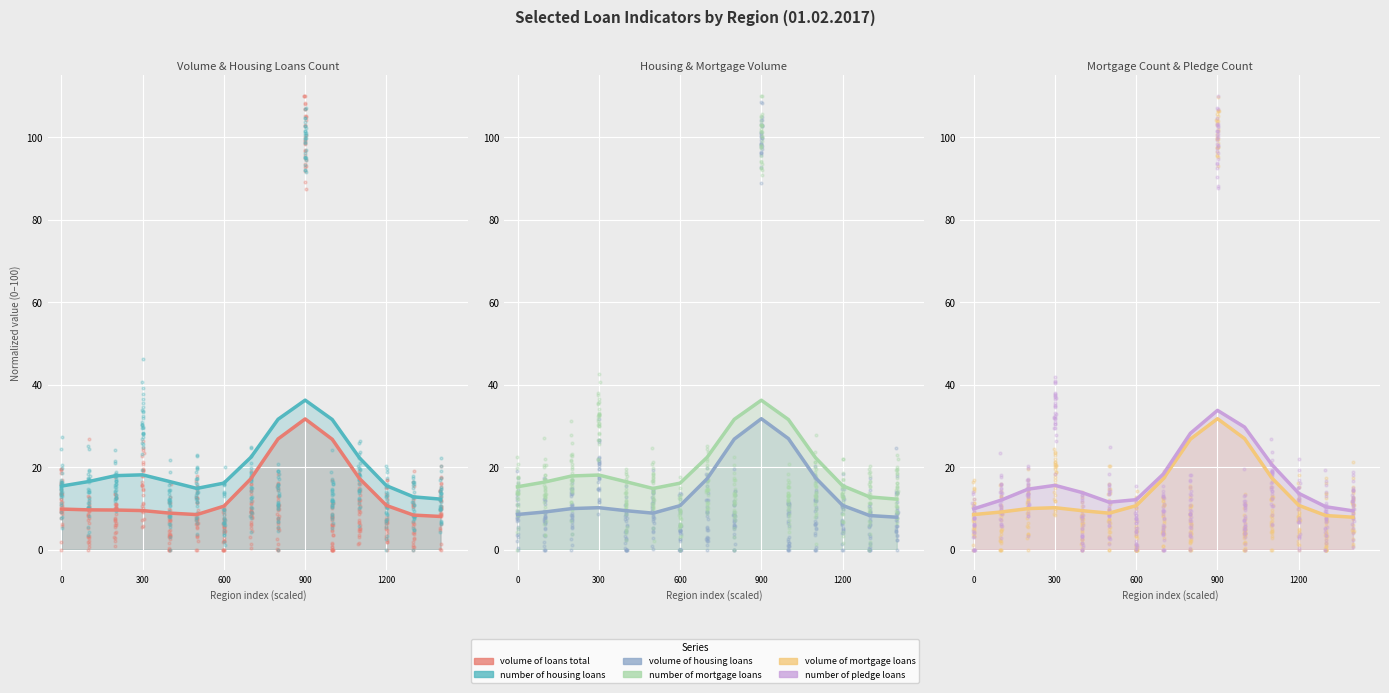

What are all the series names shown in the legend?

volume of loans total, number of housing loans, volume of housing loans, number of mortgage loans, volume of mortgage loans, number of pledge loans